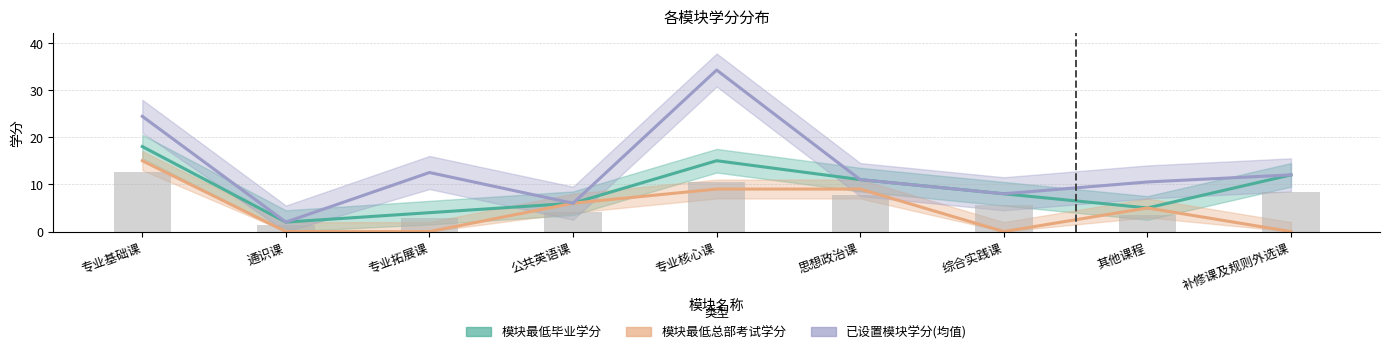

How many positive values does the 模块最低总部考试学分 series have?

5